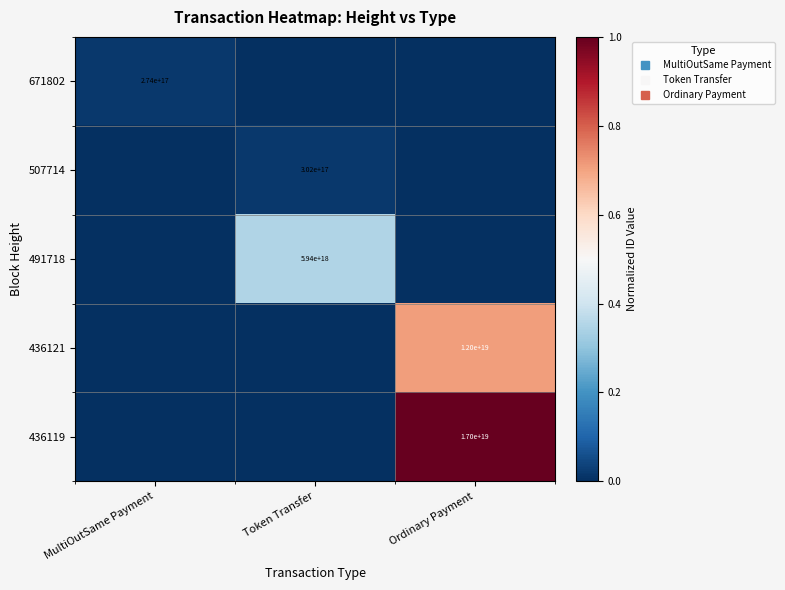

What is the average value of the 491718 series?

0.1